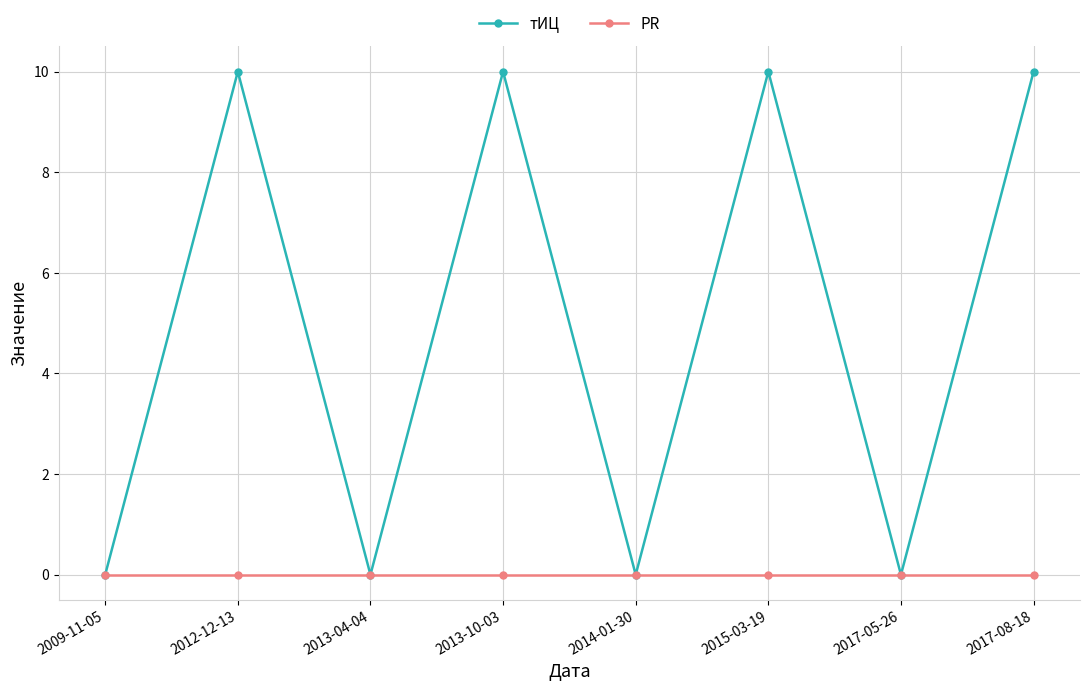

What is the highest value of the тИЦ series?

10